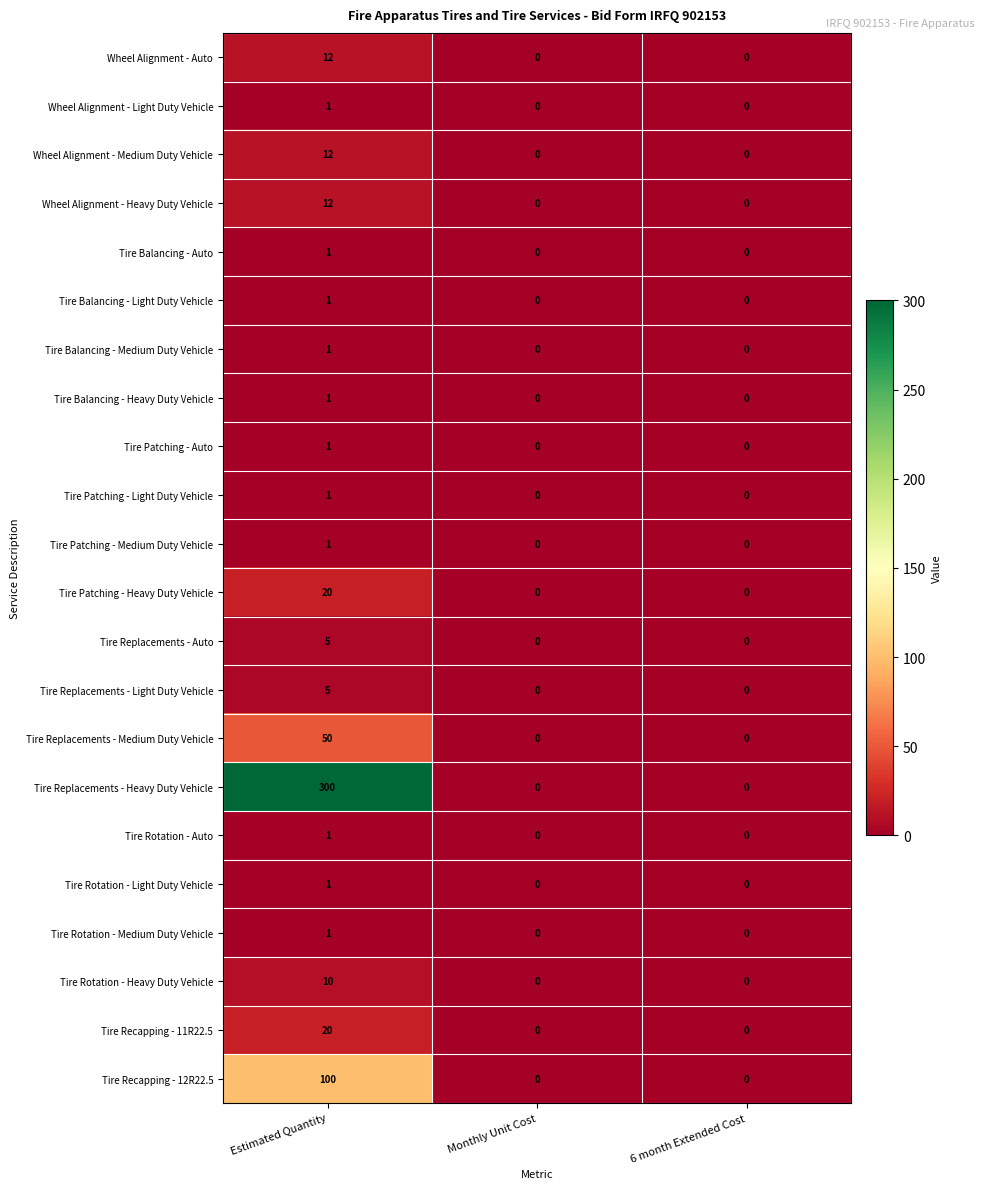

The Tire Patching - Light Duty Vehicle series shows 1 at Estimated Quantity. True or false?

True